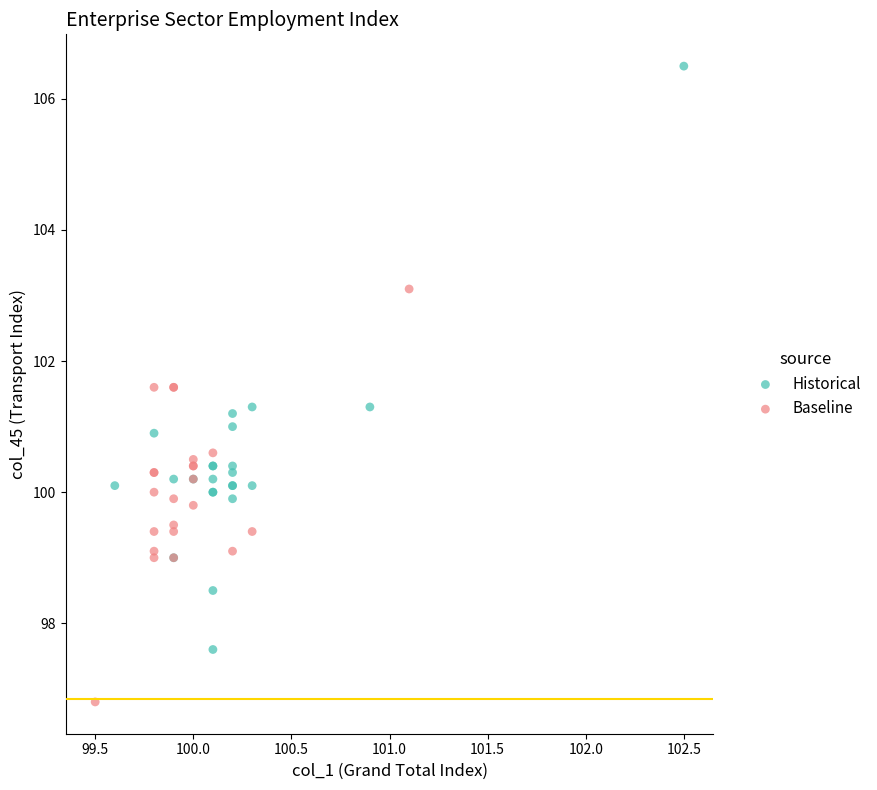

Which series has the largest Y range (max minus min)?

Historical